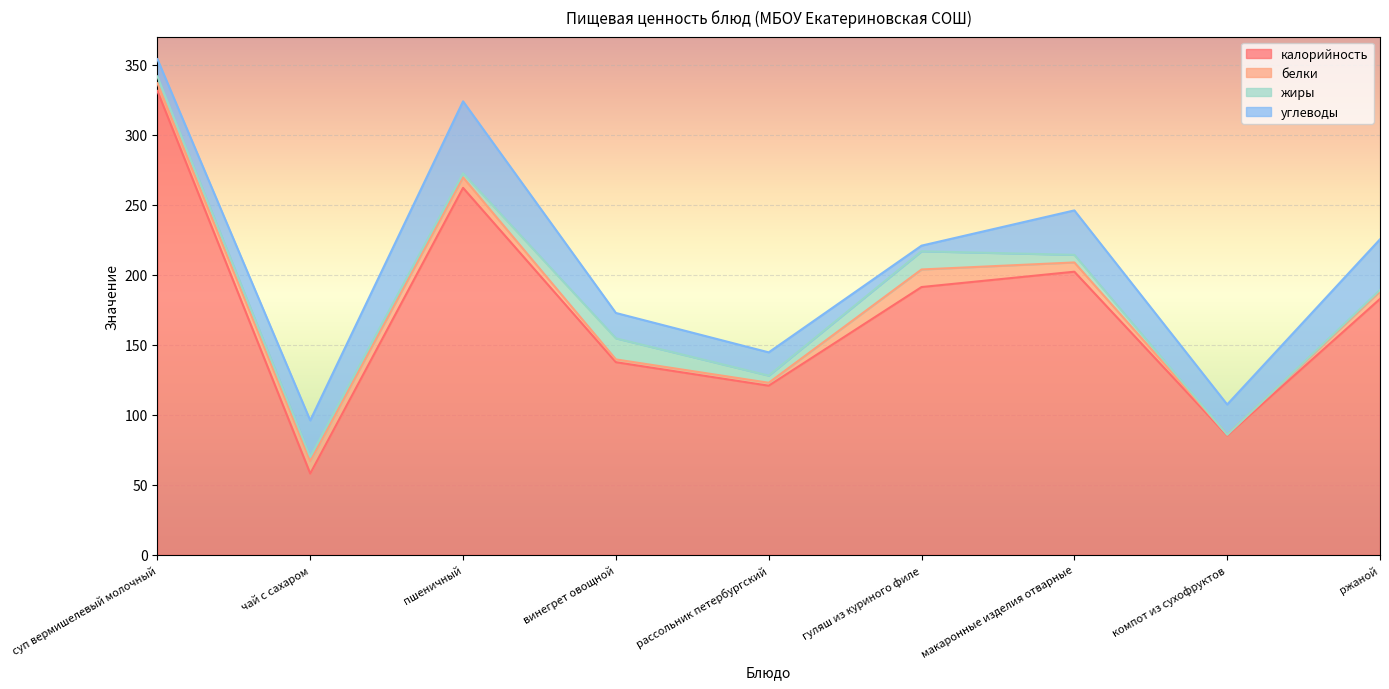

True or false: жиры has more than 2 interior local peaks.

False